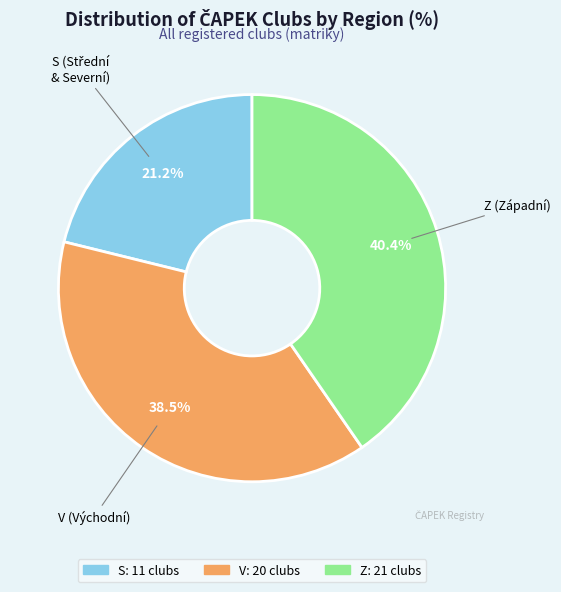

Which category has the biggest portion of the pie?

Z